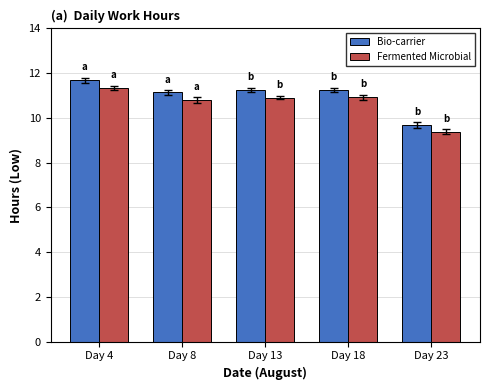

Which series has the largest total across all categories?

Bio-carrier